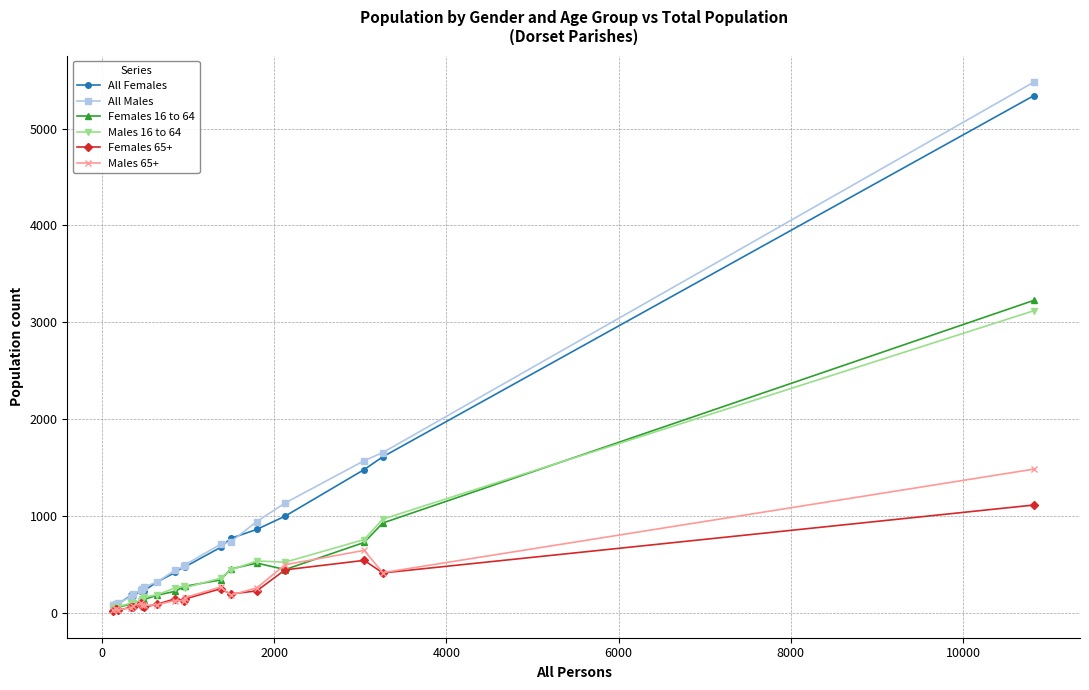

What is the smallest value displayed?

13